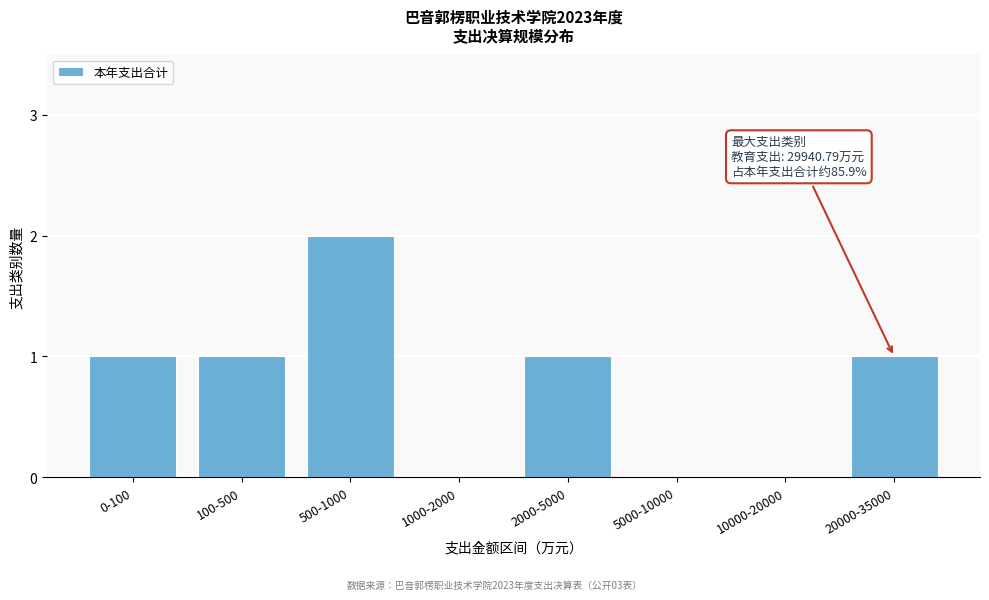

Reading right to left, what are all the values shown in this chart?

20000-35000=1	10000-20000=0	5000-10000=0	2000-5000=1	1000-2000=0	500-1000=2	100-500=1	0-100=1